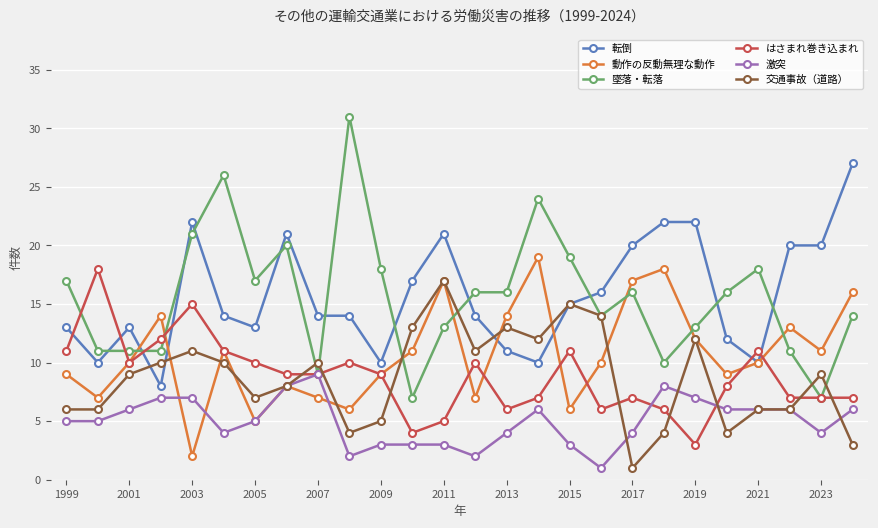

True or false: 転倒 and 激突 cross at least once.

False